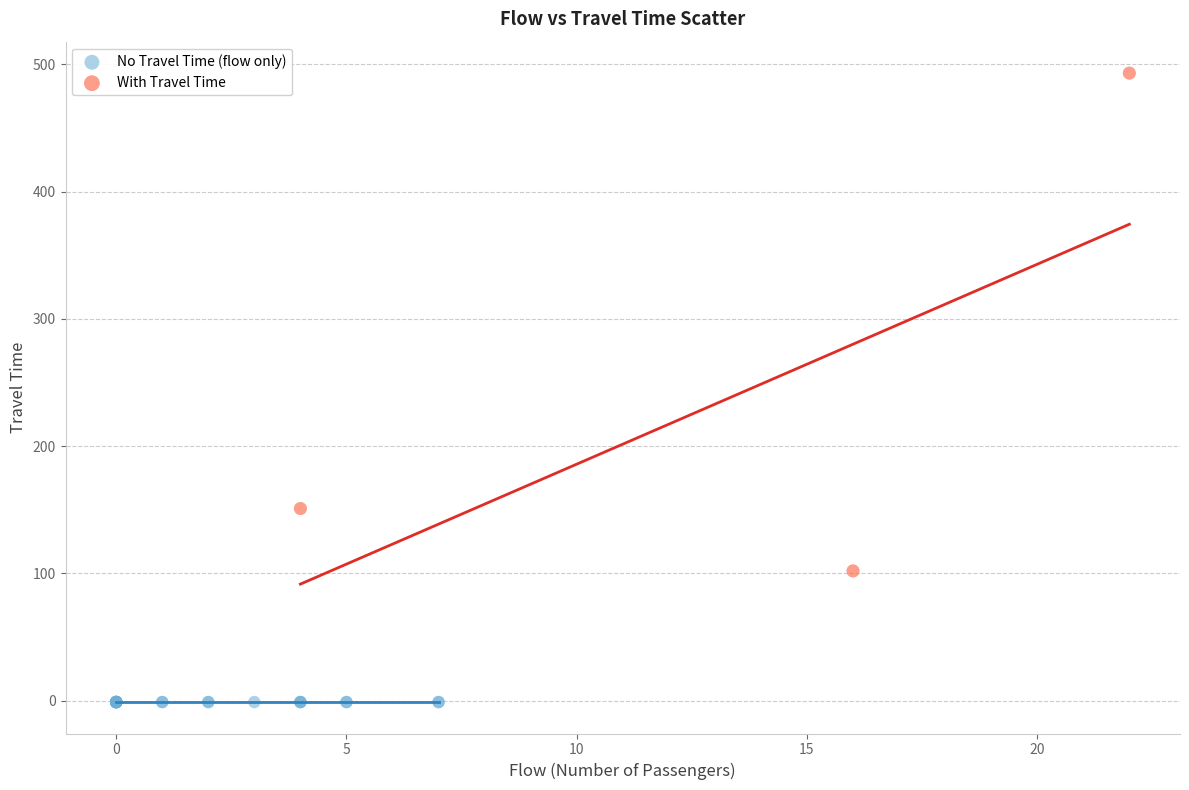

Which series contains the highest Y value?

With Travel Time